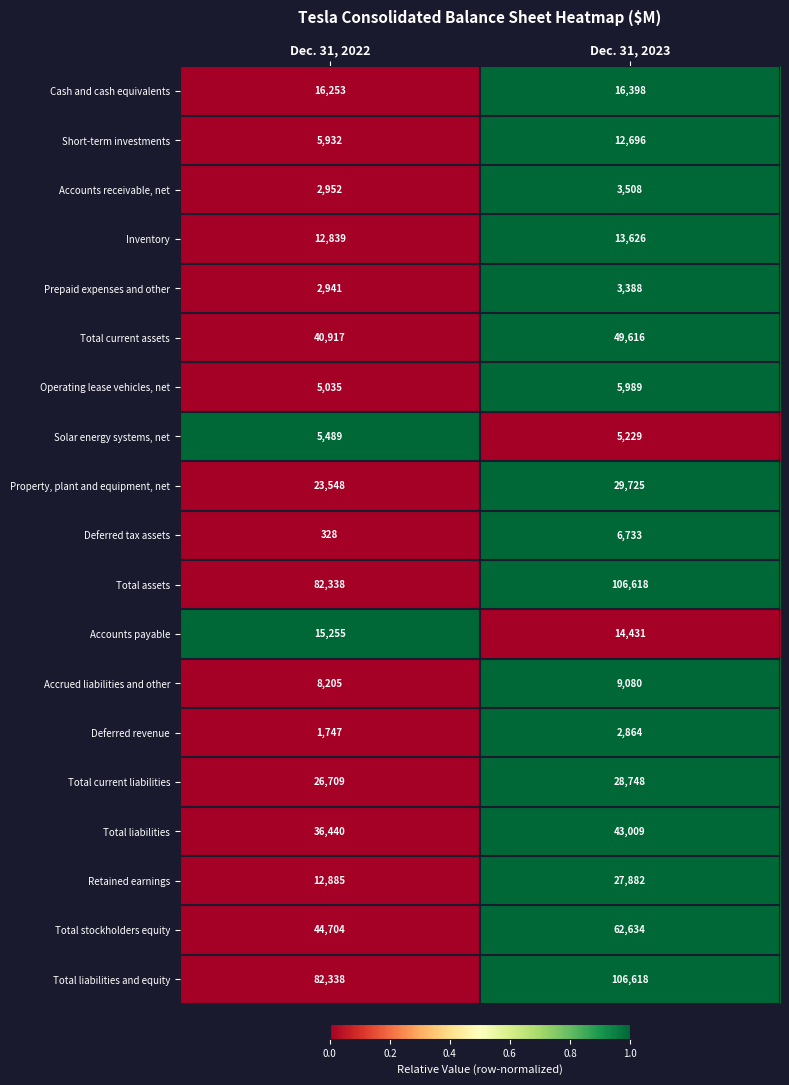

What is the difference between the highest and lowest values at Dec. 31, 2023?

103754